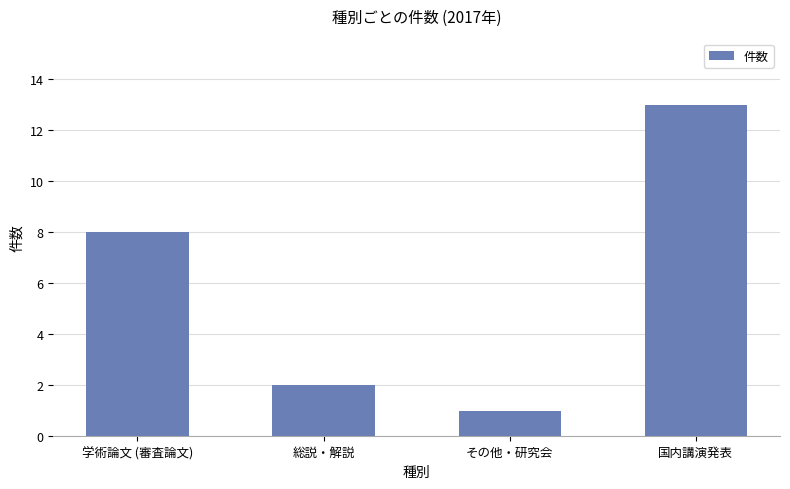

What is the difference between the maximum and second lowest values?

11